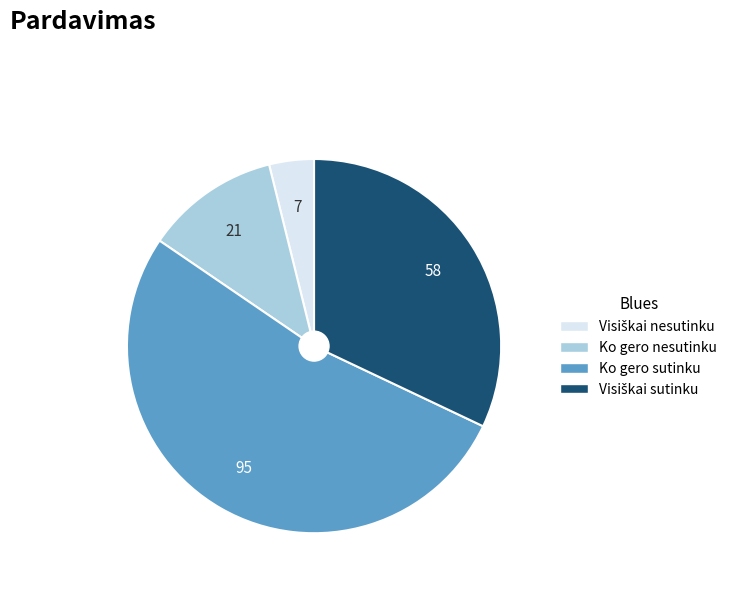

True or false: Ko gero nesutinku accounts for 18% of the total.

False